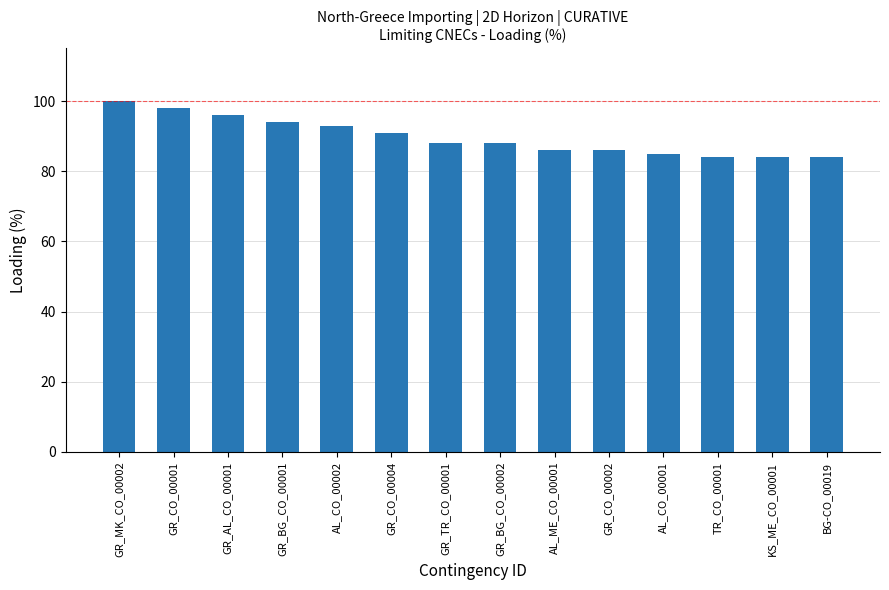

What is the difference between the maximum and second lowest values?

16